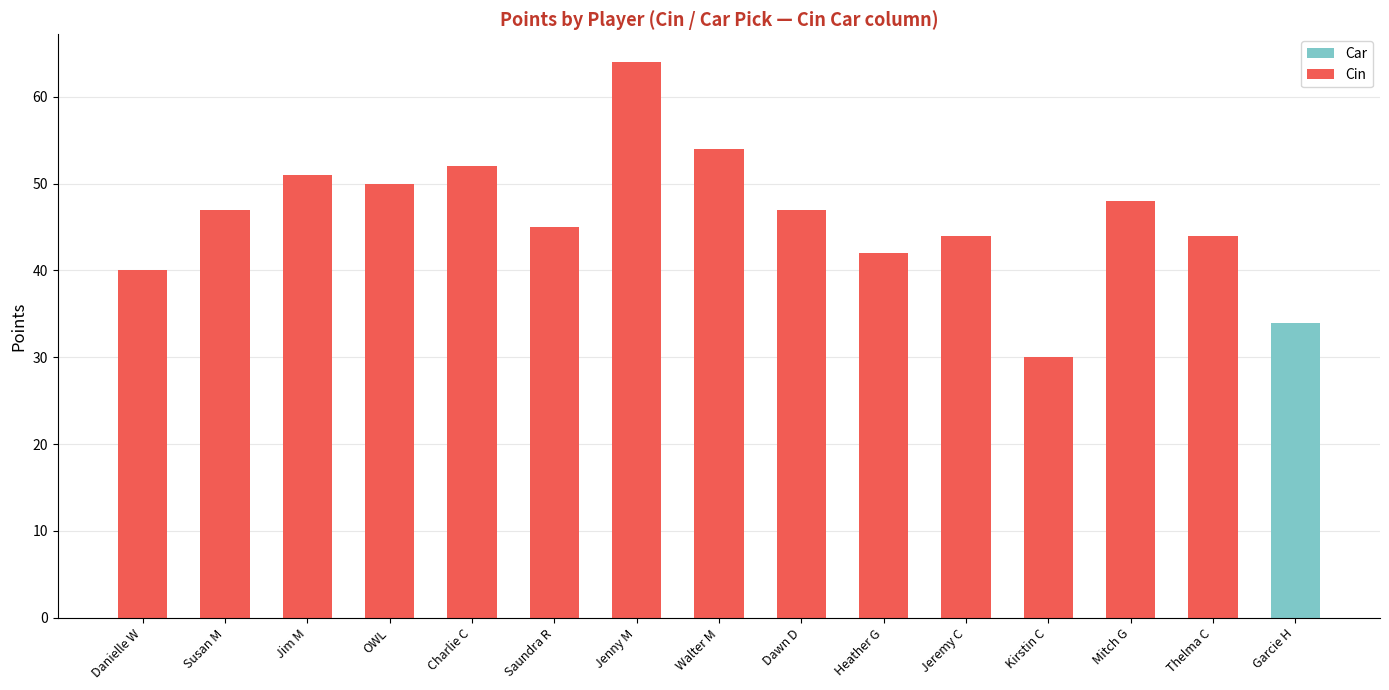

What is the total value across all series at Danielle W?

40